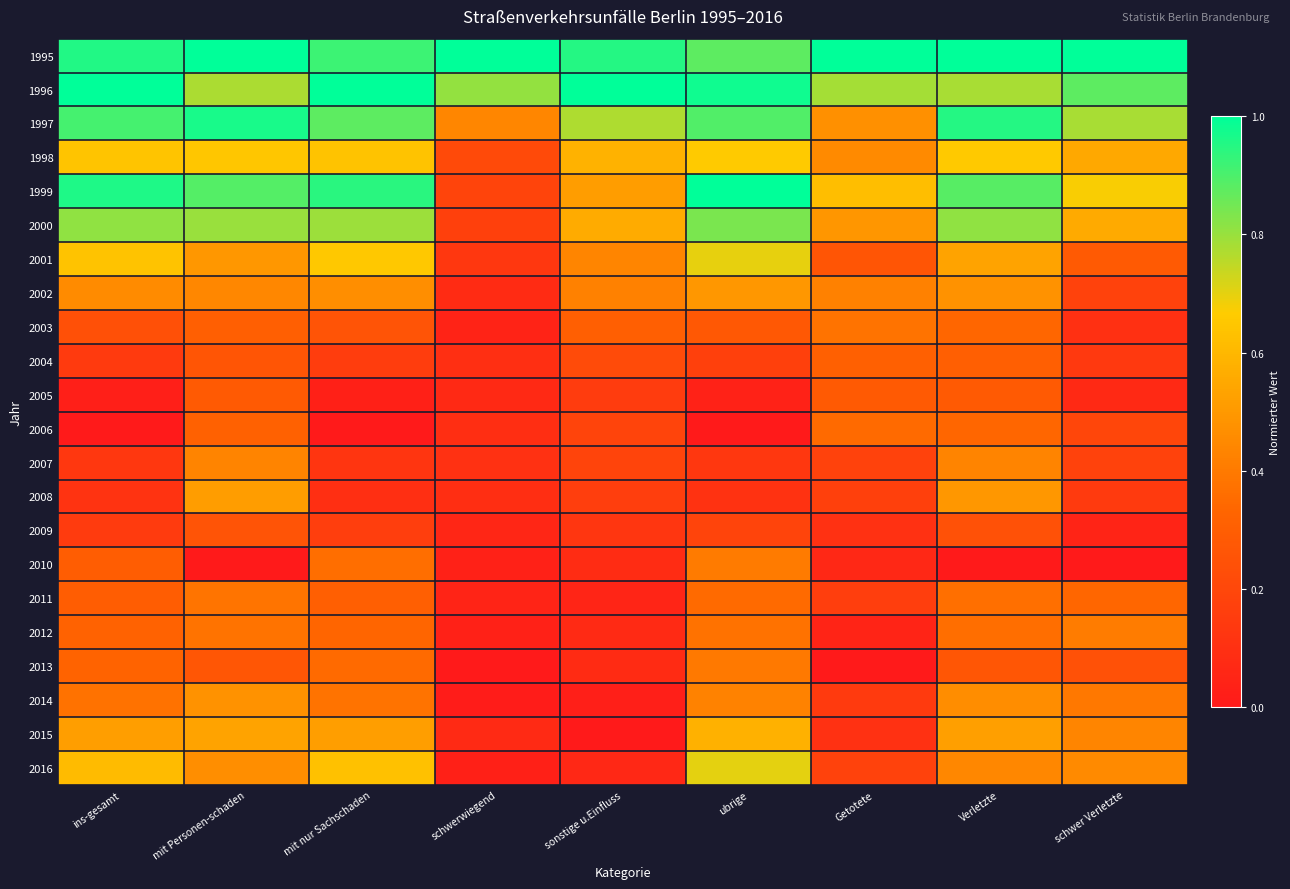

Between ins-gesamt and sonstige u.Einfluss, which series saw the biggest shift?

2016